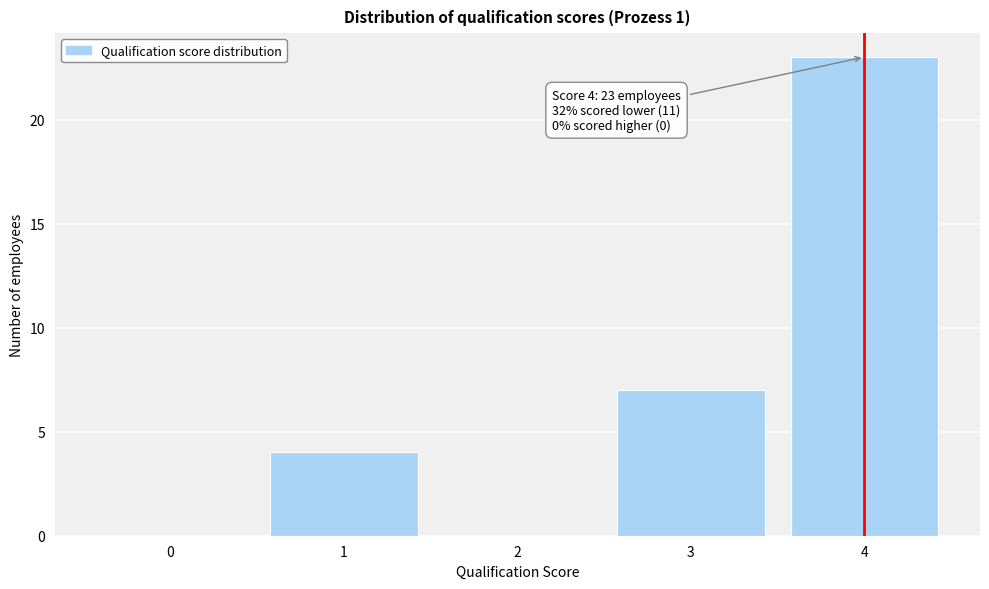

Over which range of the x-axis is the bar tallest?

3.5 to 4.5